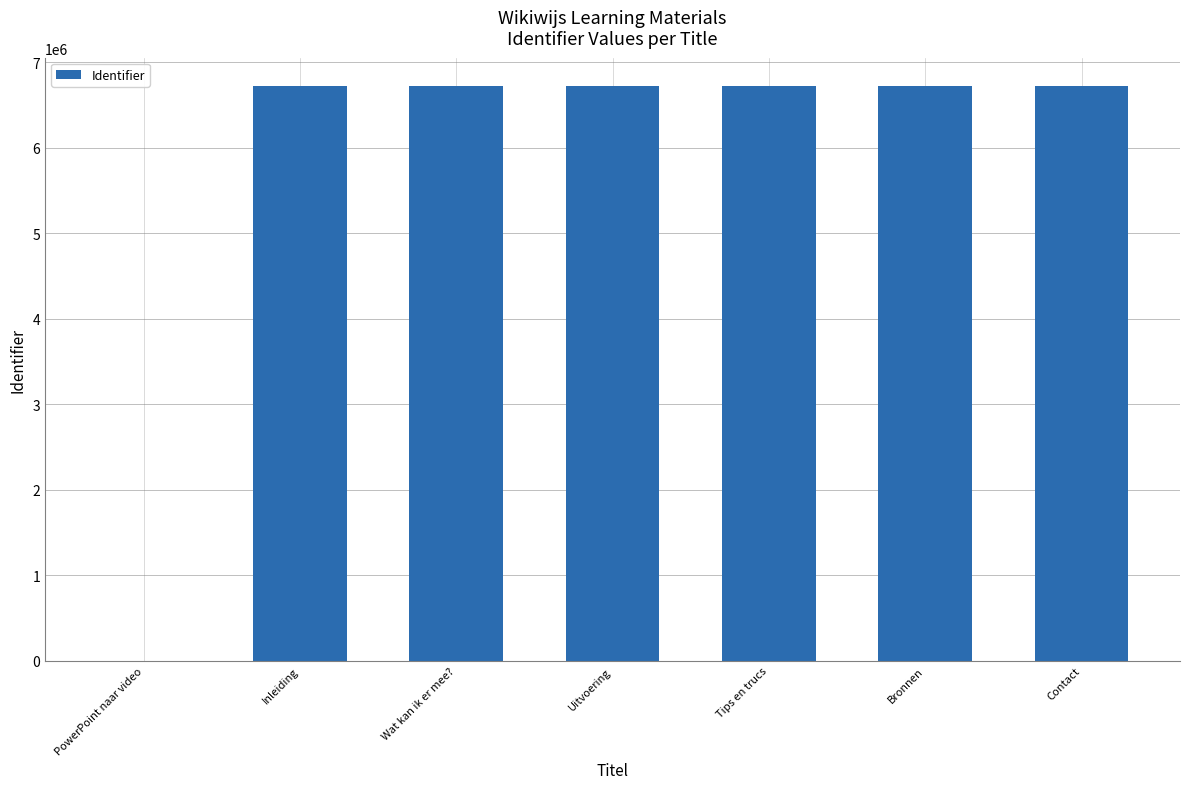

The chart shows a value of 6715935 at Tips en trucs. True or false?

True